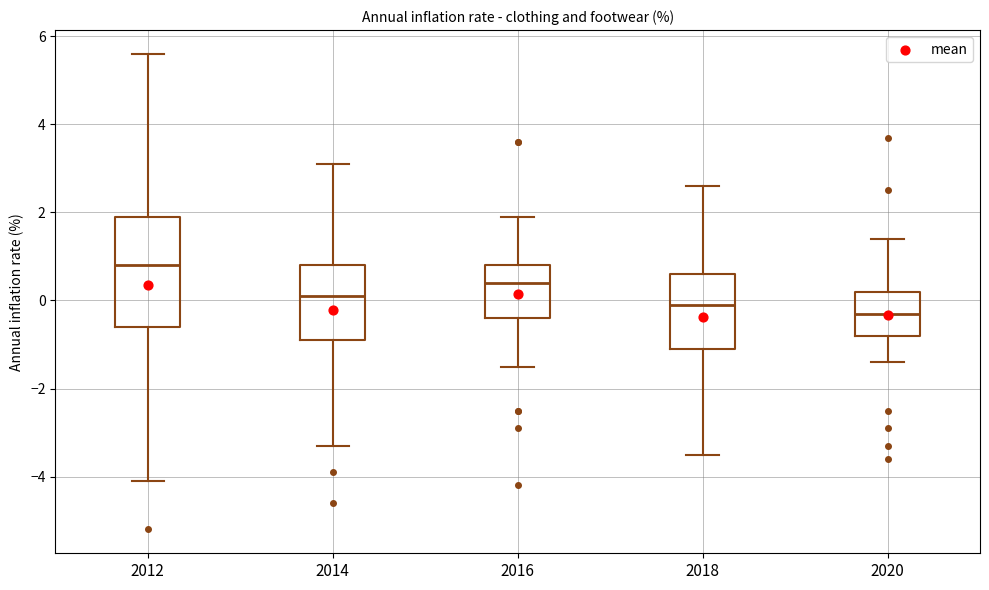

Reading left to right, transcribe this box plot: for each box, give where its median line is, the range the box spans, and where its two whiskers end, as read against the y-axis. The values are not printed on the chart, so give them approximately, as read against the axis.

2012: median 0.8, box -0.6 to 2.0, whiskers -4.0 to 5.6
2014: median 0.2, box -0.8 to 0.8, whiskers -3.2 to 3.2
2016: median 0.4, box -0.4 to 0.8, whiskers -1.4 to 2.0
2018: median 0.0, box -1.0 to 0.6, whiskers -3.4 to 2.6
2020: median -0.2, box -0.8 to 0.2, whiskers -1.4 to 1.4